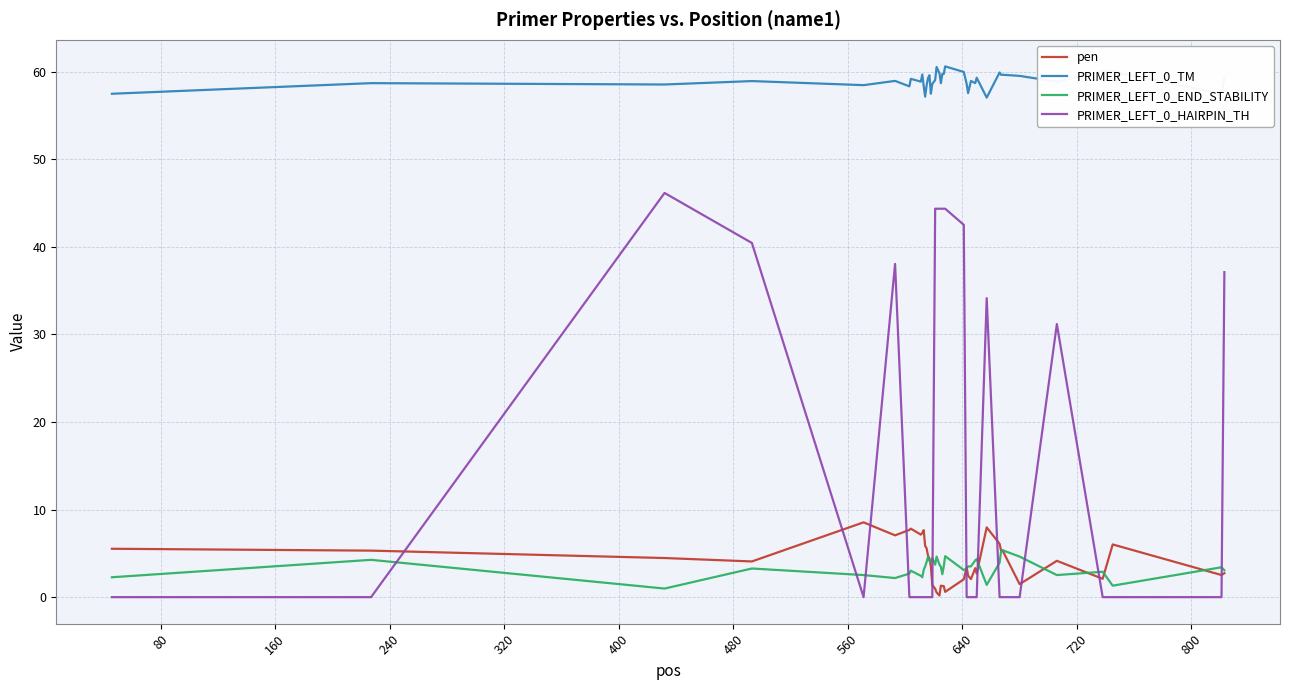

True or false: PRIMER_LEFT_0_END_STABILITY and PRIMER_LEFT_0_TM intersect in this chart.

False